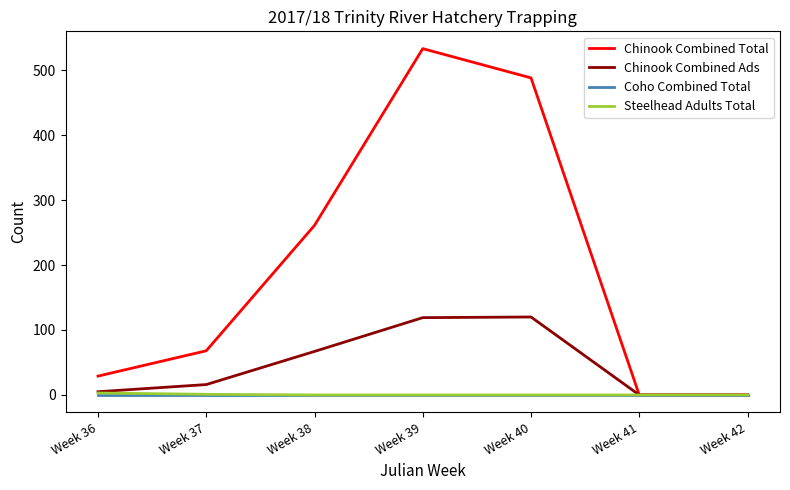

Which series has the largest total across all categories?

Chinook Combined Total